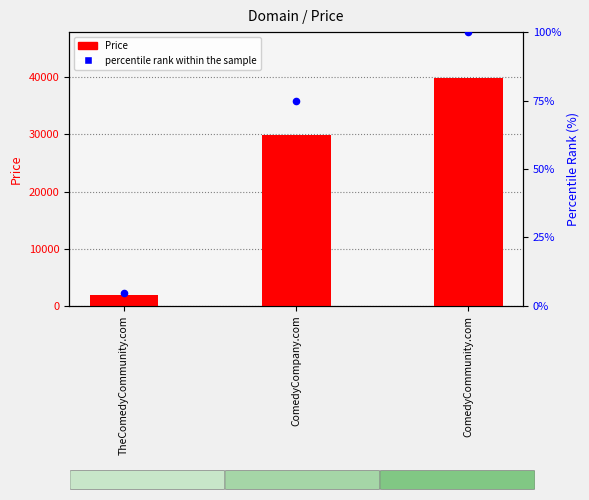

Is the value of Price at ComedyCompany.com greater than the value of percentile rank within the sample at ComedyCommunity.com?

Yes